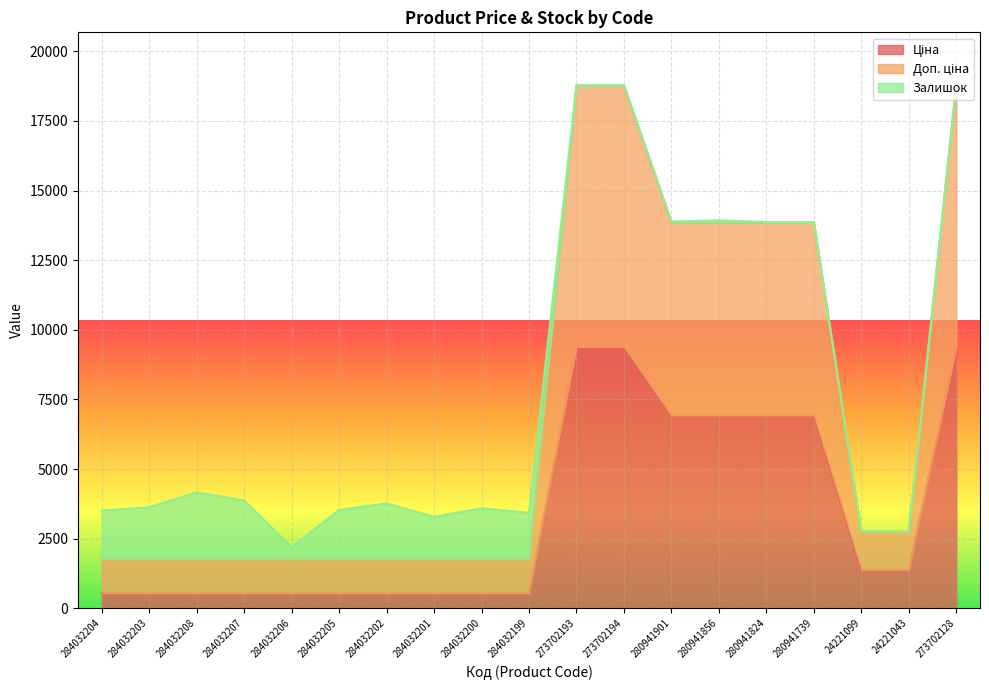

What is the label of the 8th point from the left?

284032201